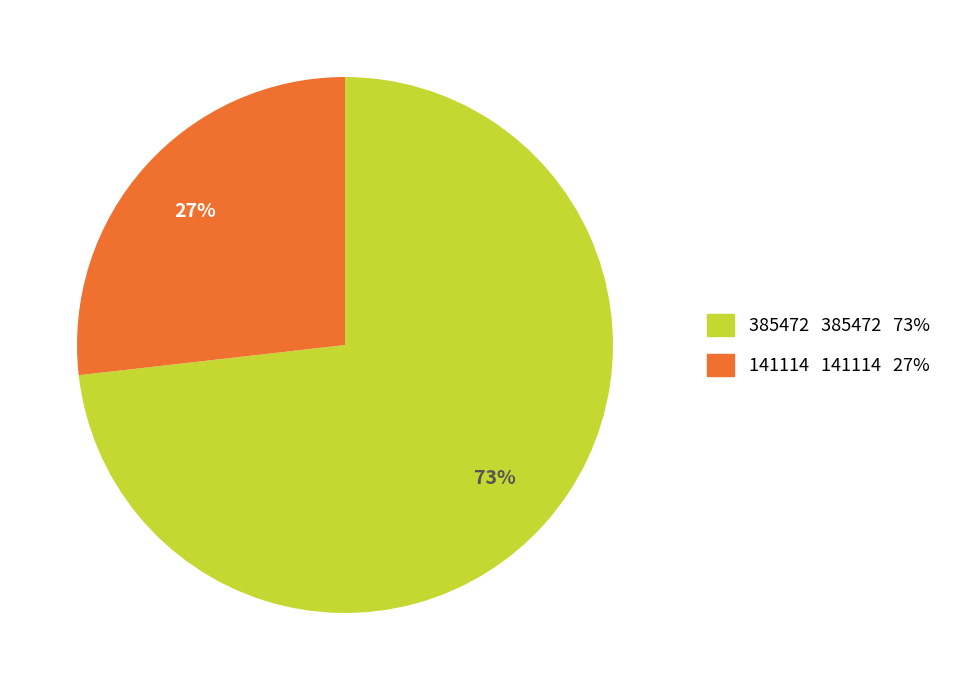

How many slices are in this pie chart?

2